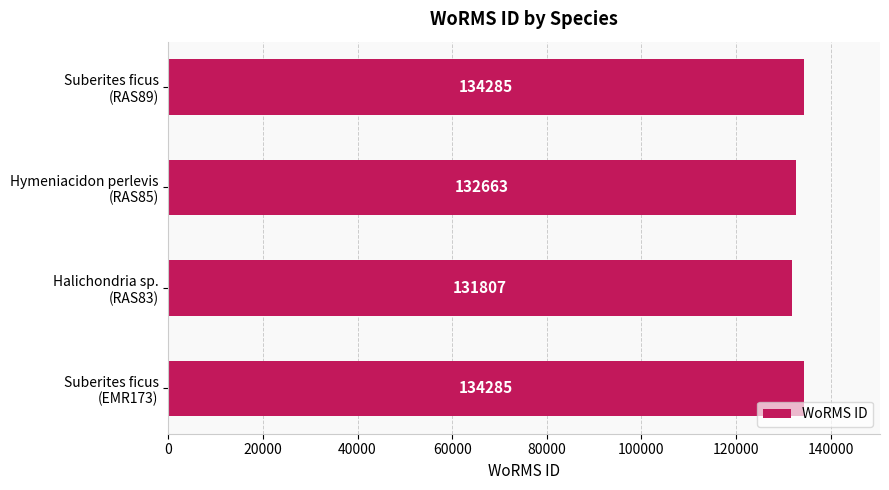

Does the chart contain stacked bars?

No